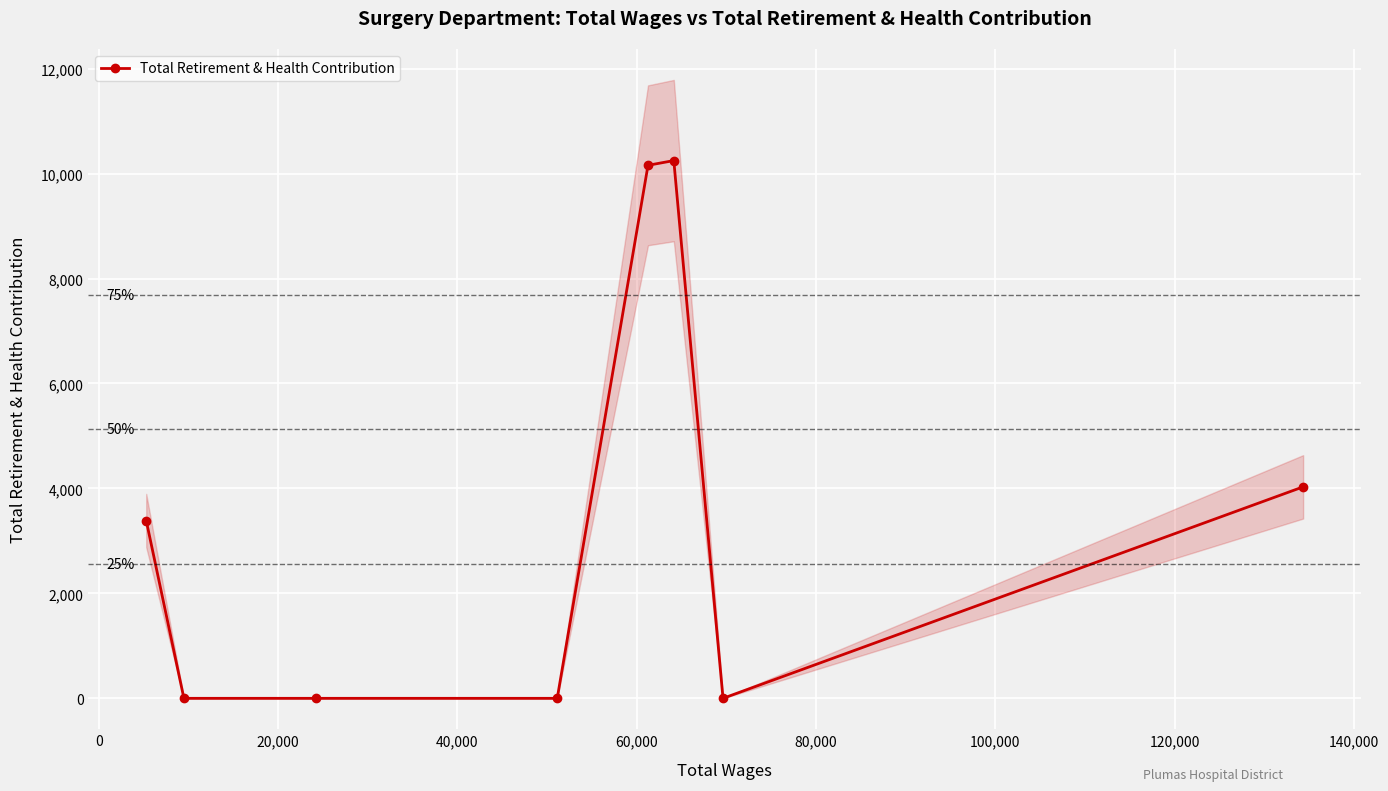

How many lines are shown in the chart?

1